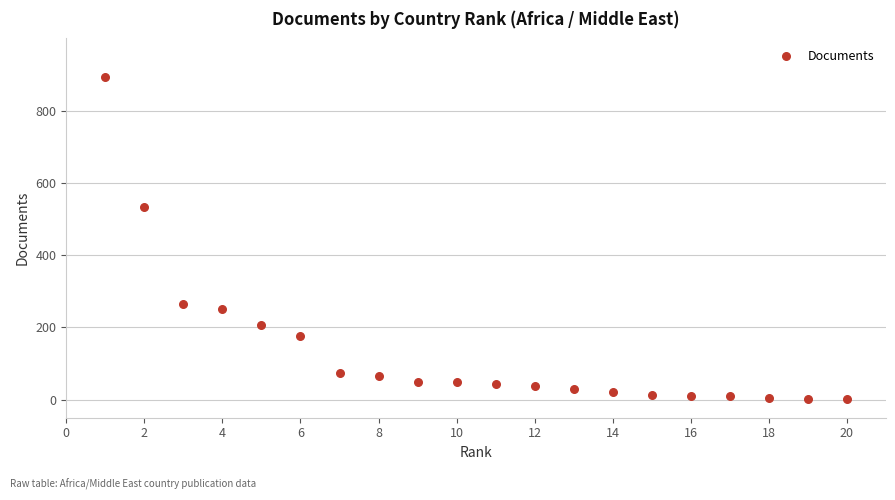

What Y value in the scatter plot is closest to 447?

533